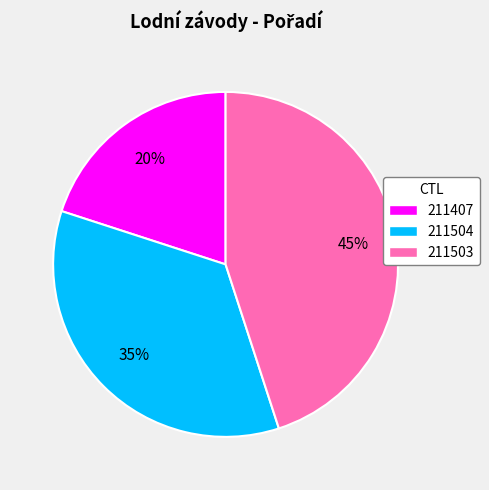

To the nearest percent, what percentage of the pie is 211504?

35%